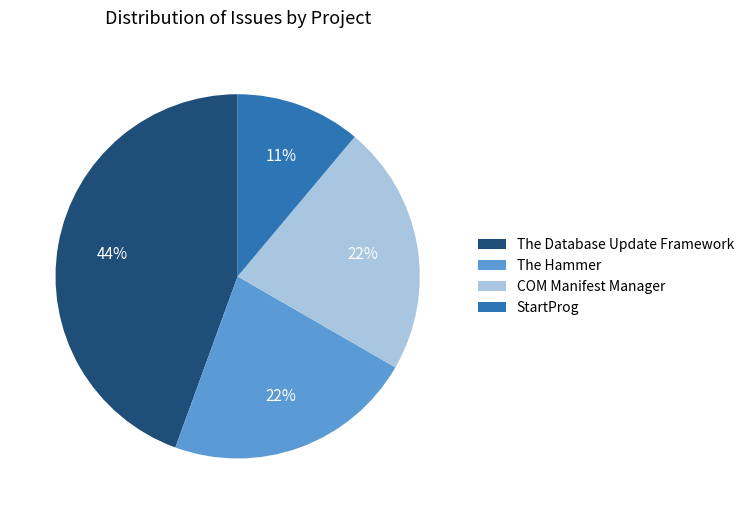

Approximately how many times larger is the value at The Database Update Framework compared to COM Manifest Manager?

2.0